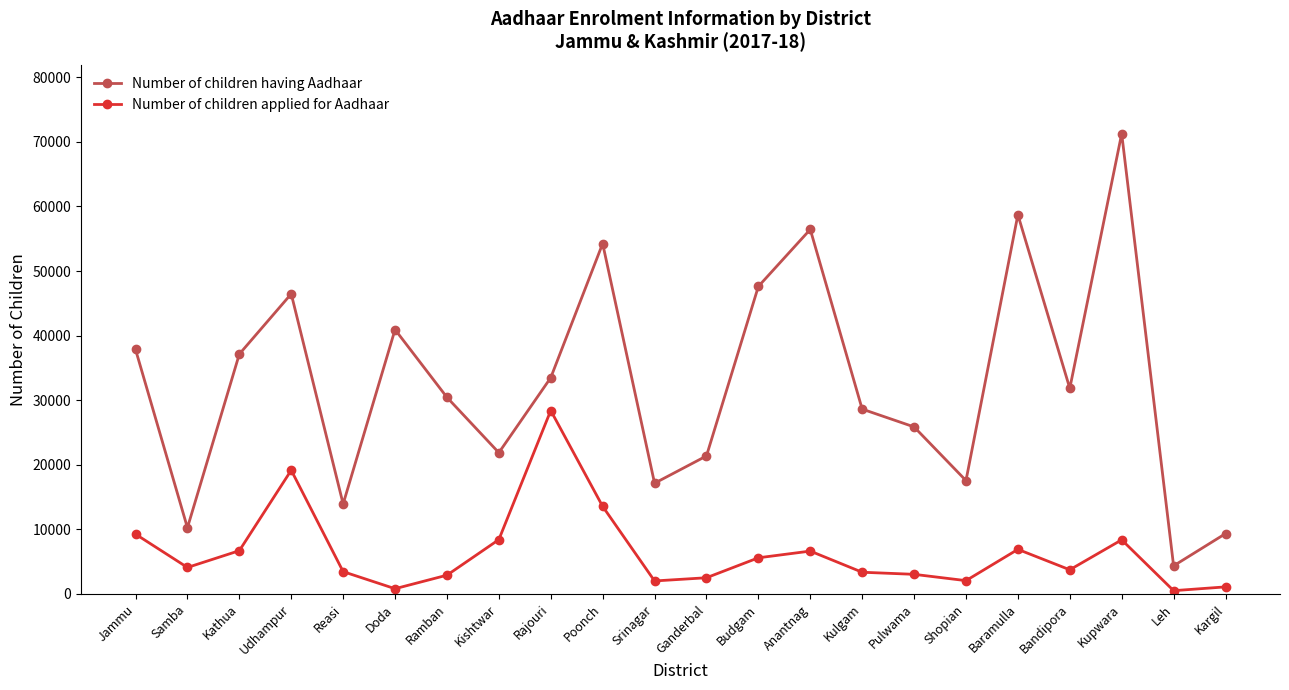

What are all the series names shown in the legend?

Number of children having Aadhaar, Number of children applied for Aadhaar